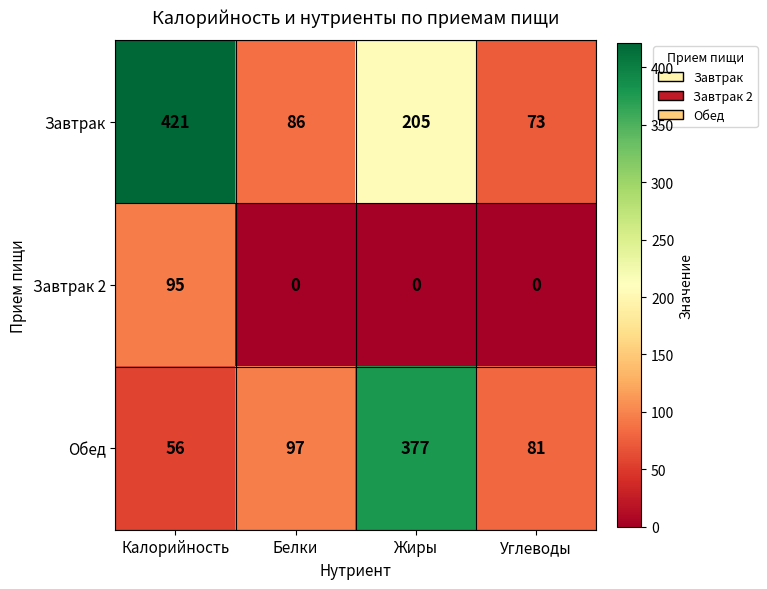

Reading right to left, transcribe all the data shown in this chart.

Завтрак: 73	205	86	421
Завтрак 2: 0	0	0	95
Обед: 81	377	97	56